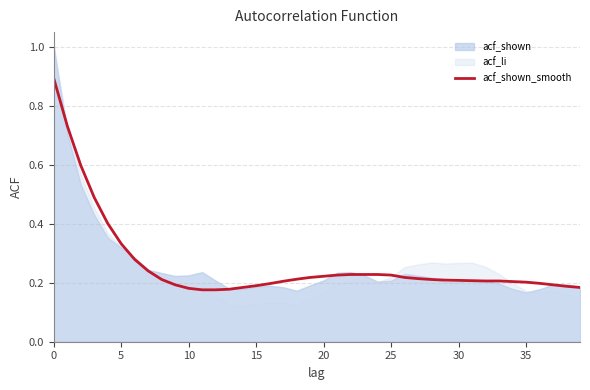

How many categories are shown in the chart?

40